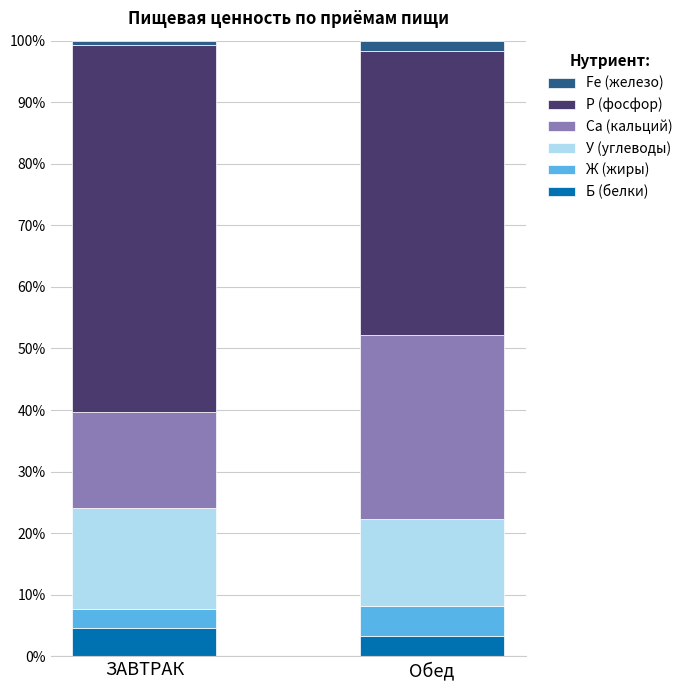

What is the maximum value for Б (белки)?

4.6